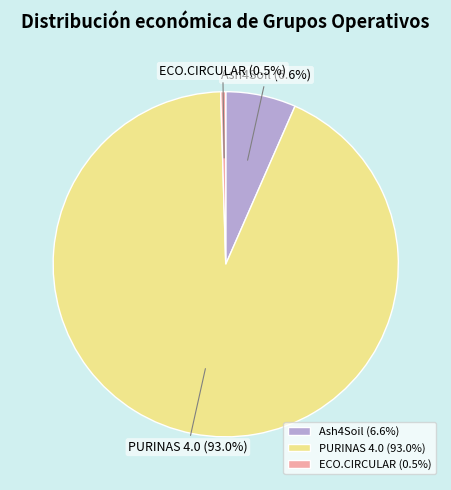

Which category has the smallest portion of the pie?

ECO.CIRCULAR